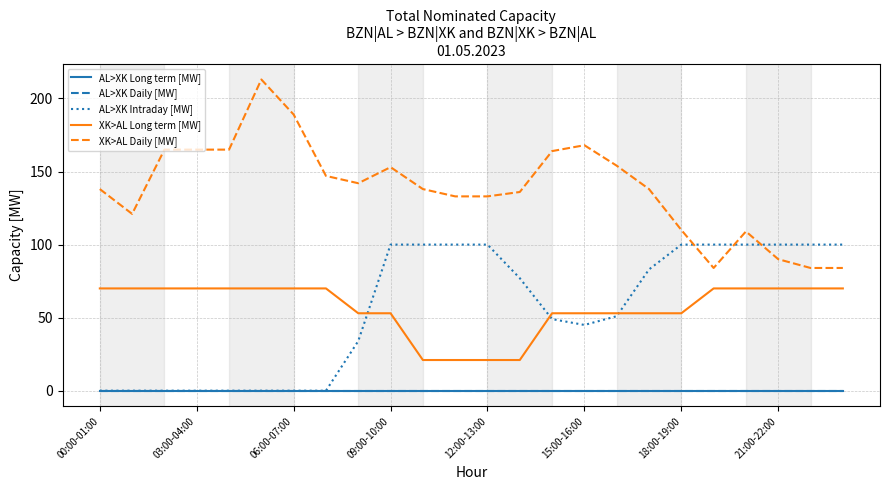

What are all the series names shown in the legend?

AL>XK Long term [MW], AL>XK Daily [MW], AL>XK Intraday [MW], XK>AL Long term [MW], XK>AL Daily [MW]